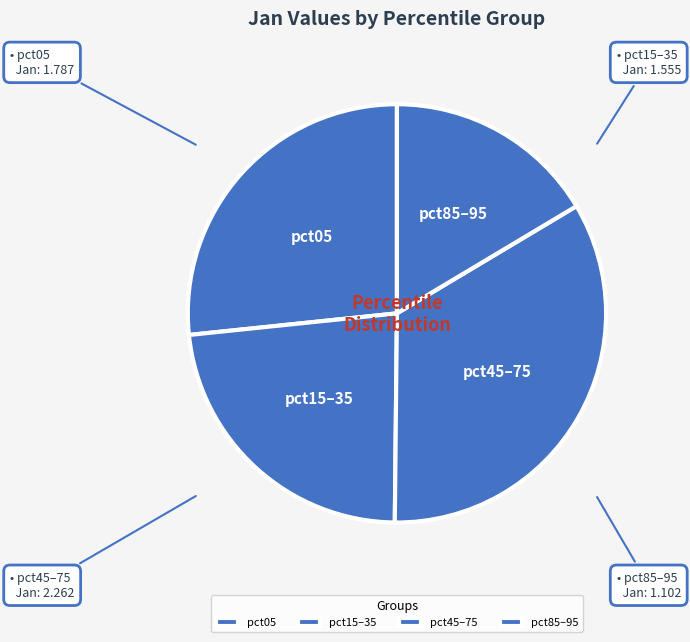

Does pct15–35 account for over 50% of the chart?

No